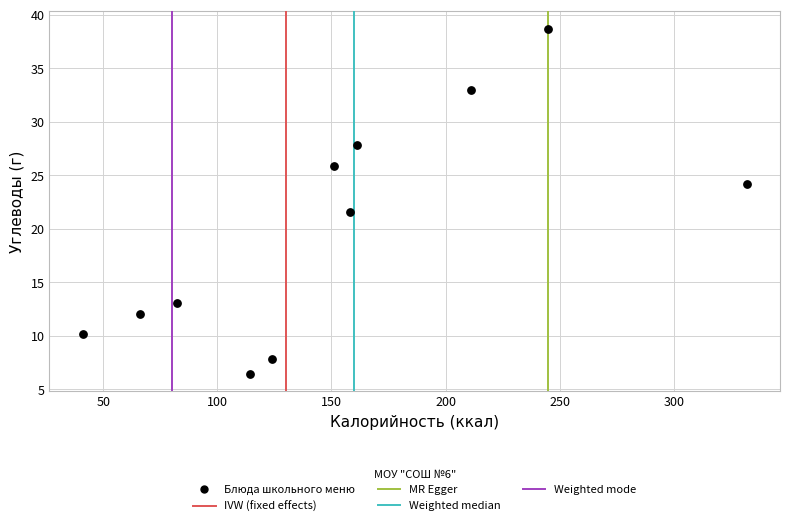

What Y value in the scatter plot is closest to 22?

21.6